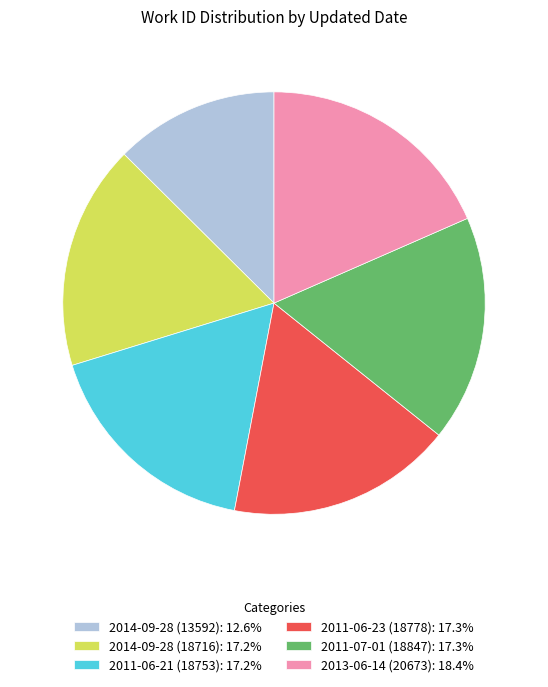

Is the sum of 2013-06-14 (20673) and 2011-07-01 (18847) greater than half?

No